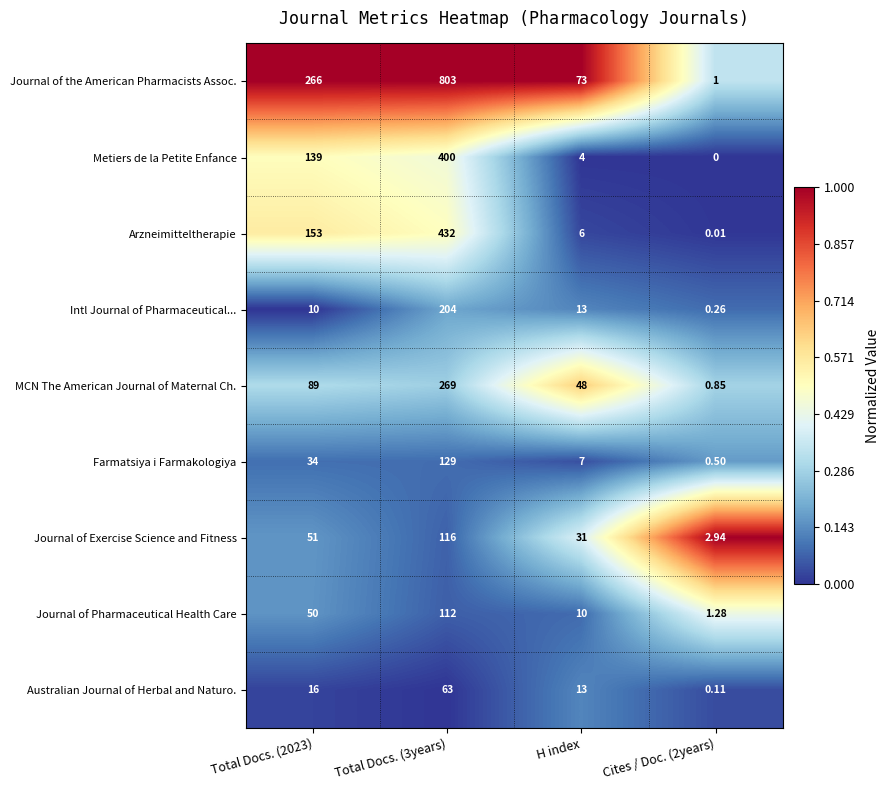

Is the value of Arzneimitteltherapie at Cites / Doc. (2years) greater than the value of Metiers de la Petite Enfance at Total Docs. (3years)?

No